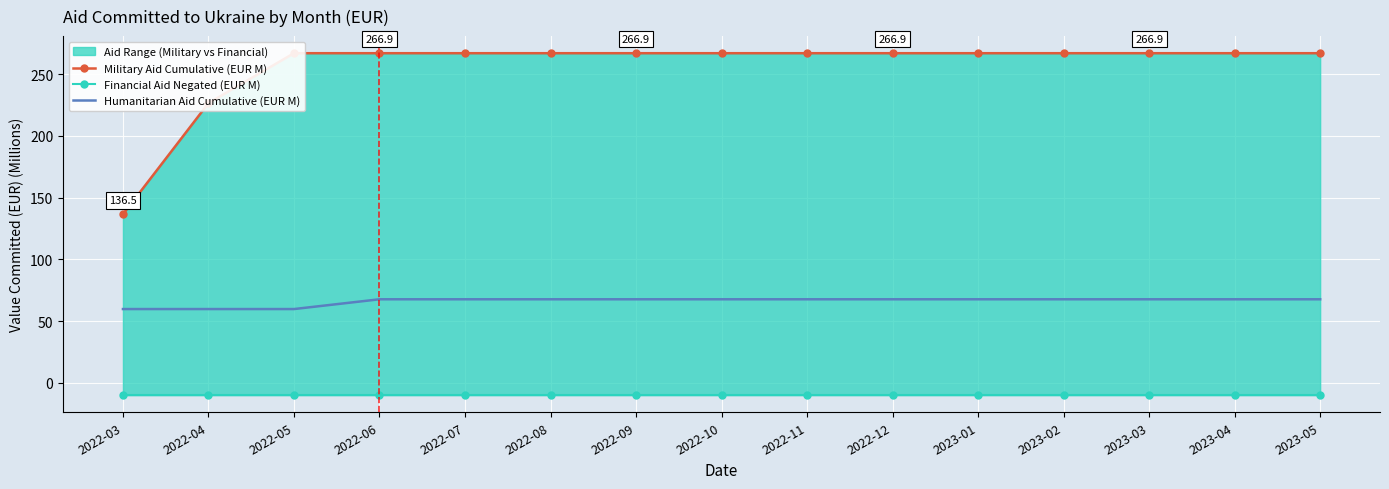

Where is Humanitarian Aid Cumulative (EUR M) nearest to the value 63?

2022-03